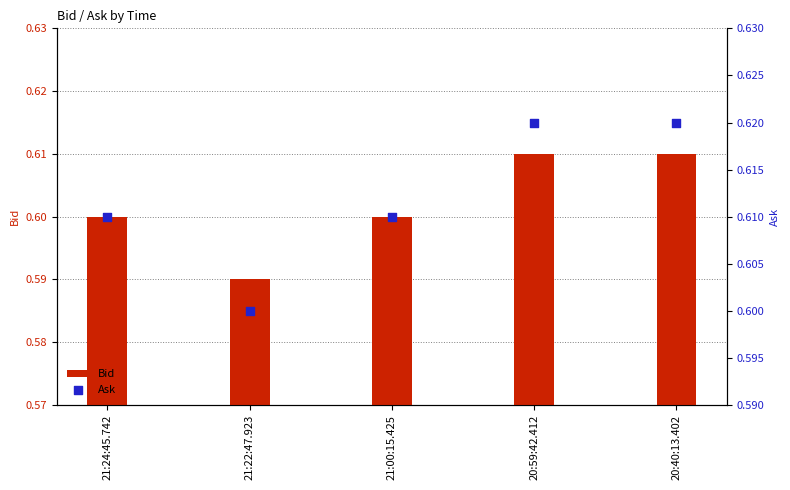

At how many categories does at least one series exceed 0?

5